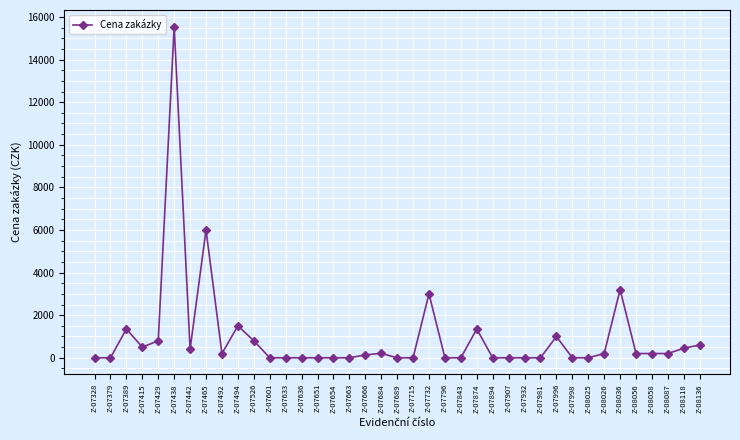

How many distinct data groups are displayed?

1